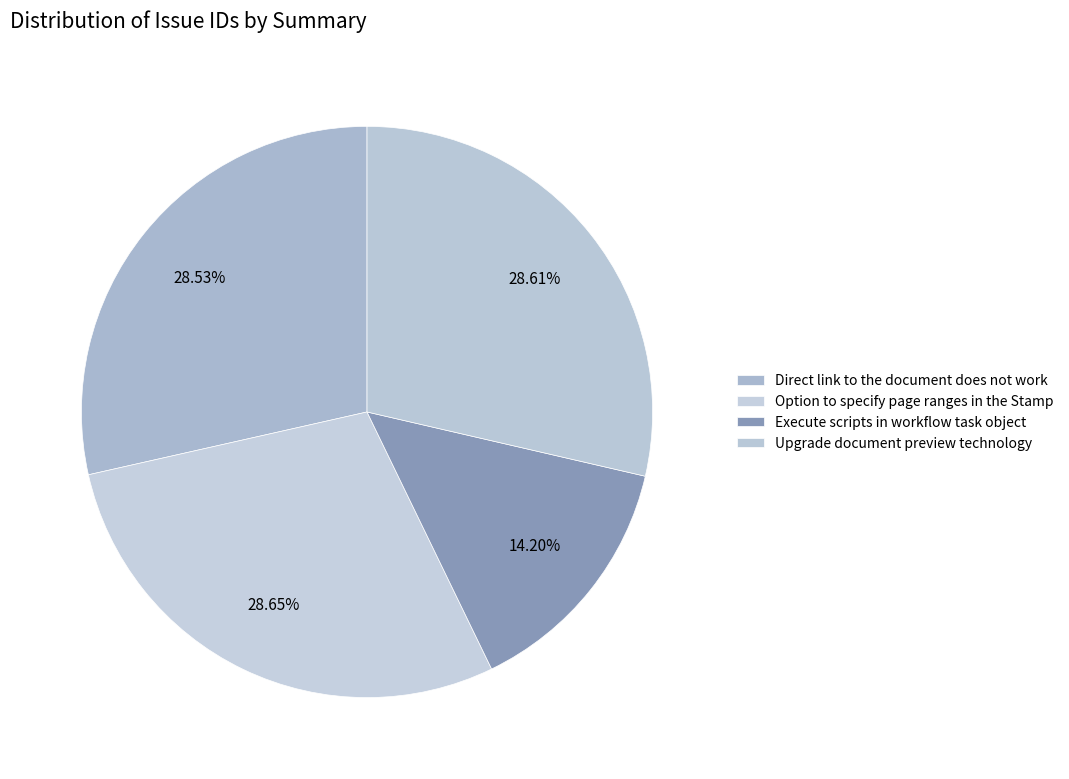

Which has a higher value, Execute scripts in workflow task object or Direct link to the document does not work?

Direct link to the document does not work